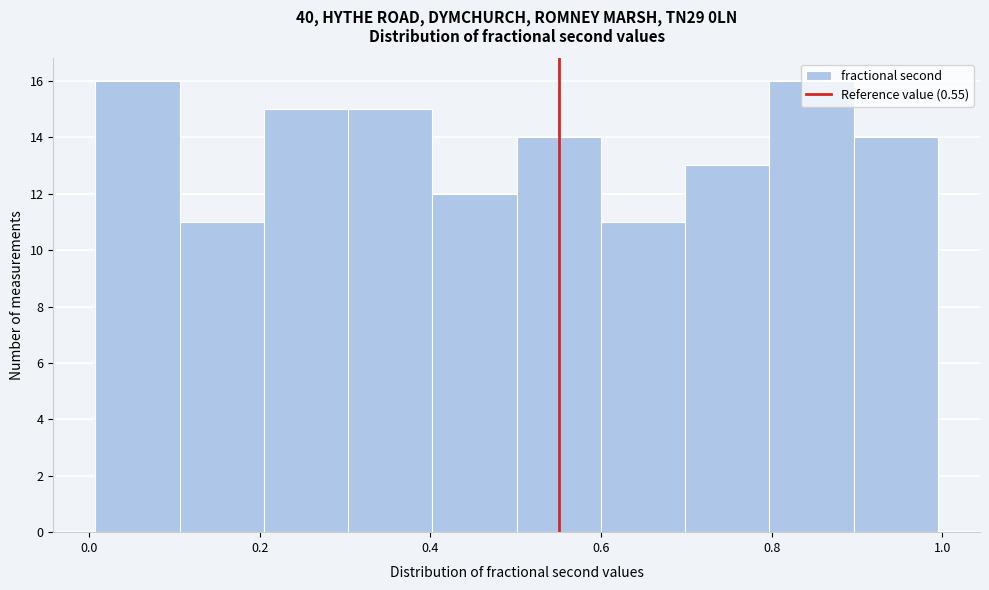

What is the height of the bar covering 0.8 to 0.9 on the x-axis? Neither the bar edges nor the heights are printed on the chart, so give them approximately, as read against the axes.

16